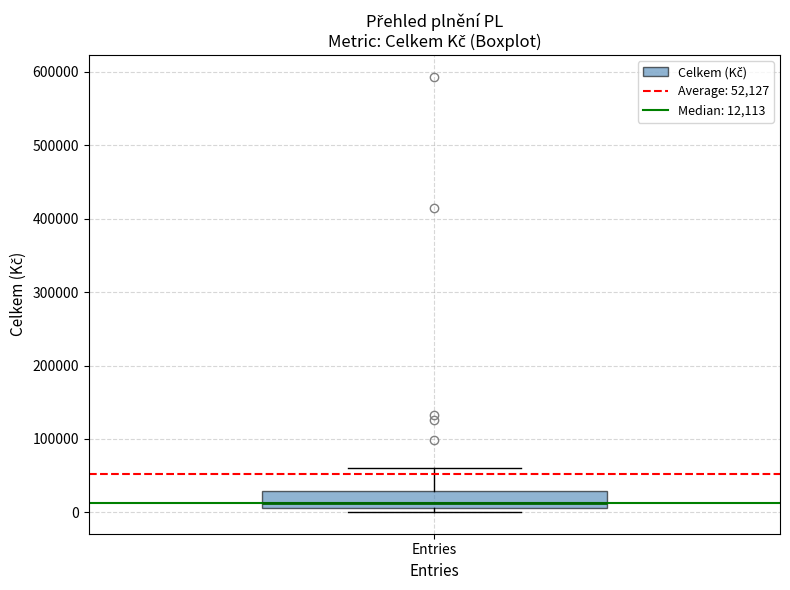

Transcribe this box plot: give where the median line is, the range the box spans, and where the two whiskers end, as read against the y-axis. The values are not printed on the chart, so give them approximately, as read against the axis.

median 10000 (just above the box's lower edge), box 10000 to 30000, whiskers 0 to 60000